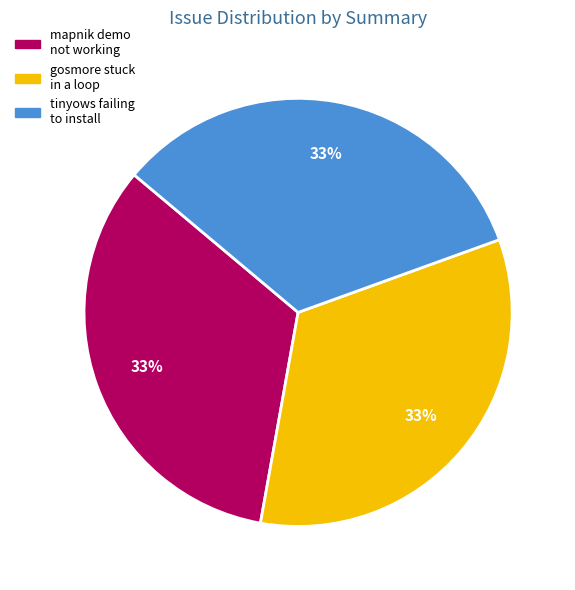

Does any single category account for the majority?

No